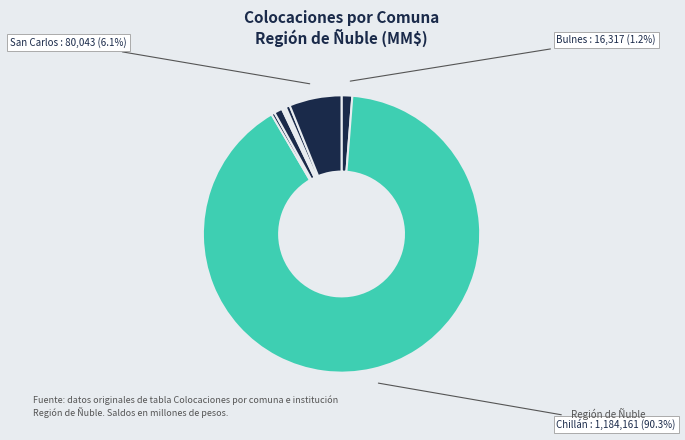

Which slice represents more than half of the pie?

Chillán